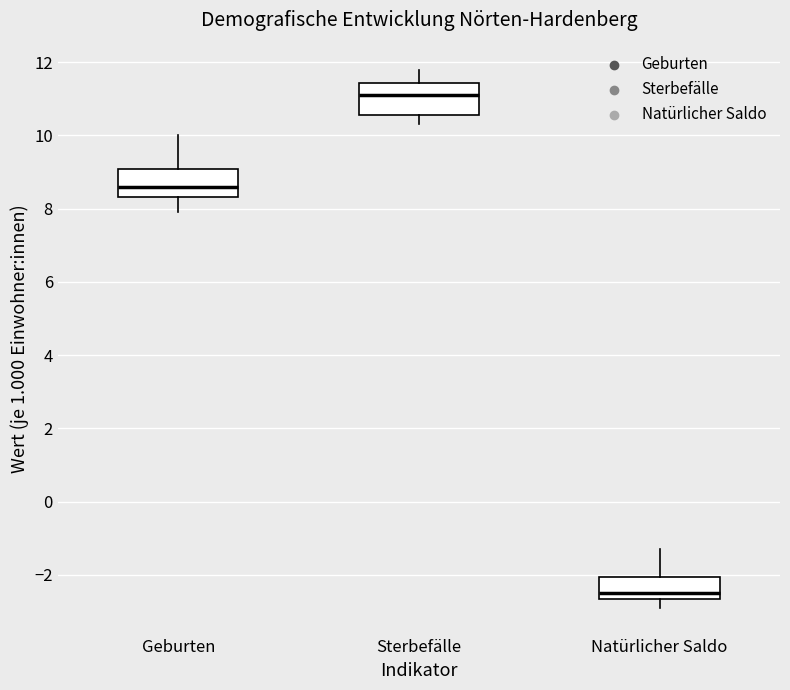

Which box has the lowest median line?

Natürlicher Saldo